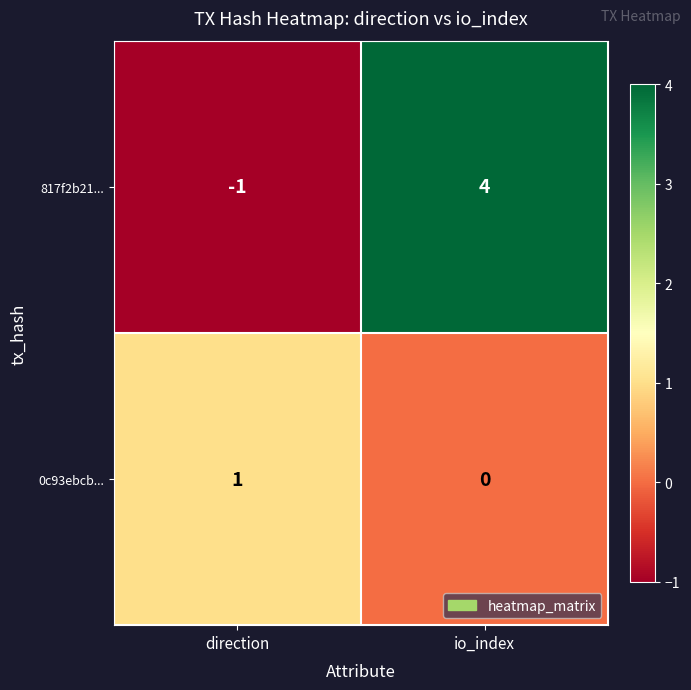

List the series in order of their overall mean, lowest first.

0c93ebcb..., 817f2b21...